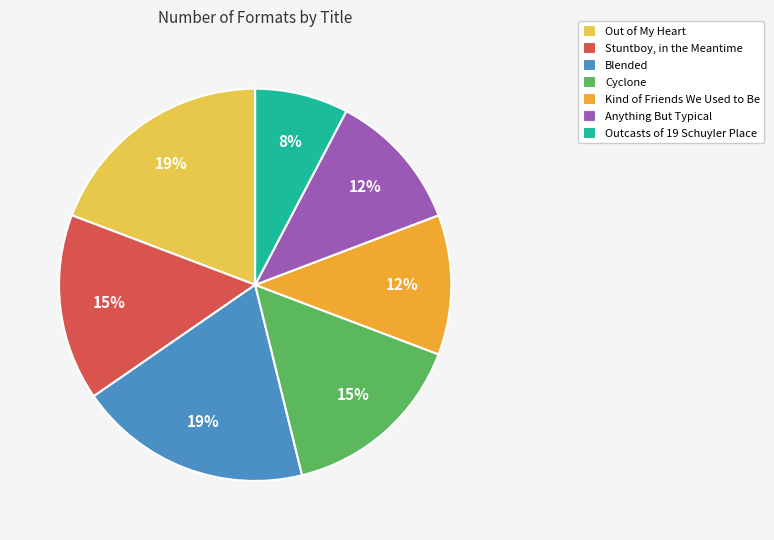

What percentage is the Cyclone slice, to the nearest percent?

15%